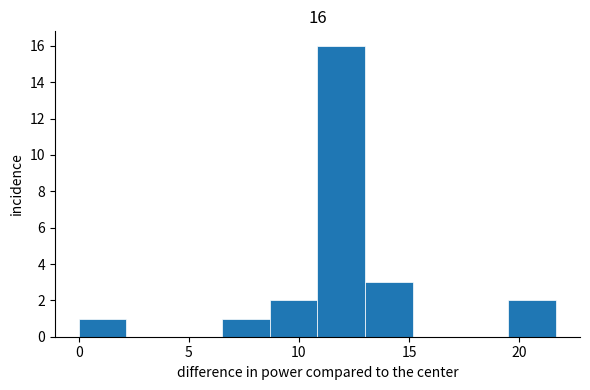

Over which range of the x-axis is the bar tallest?

11.0 to 13.0